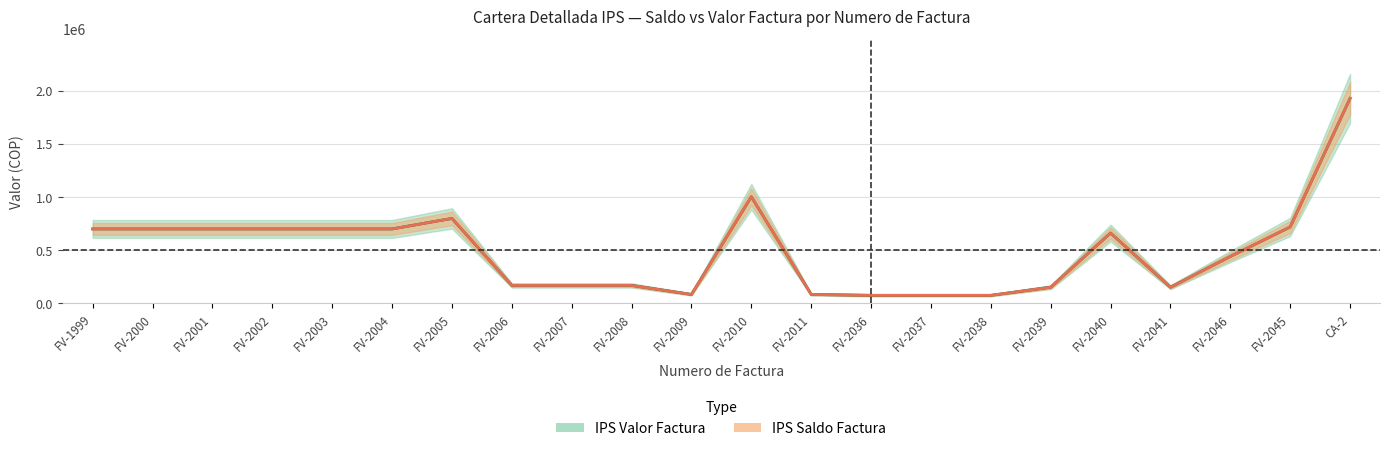

Where is the first local maximum for IPS Valor Factura?

FV-2005